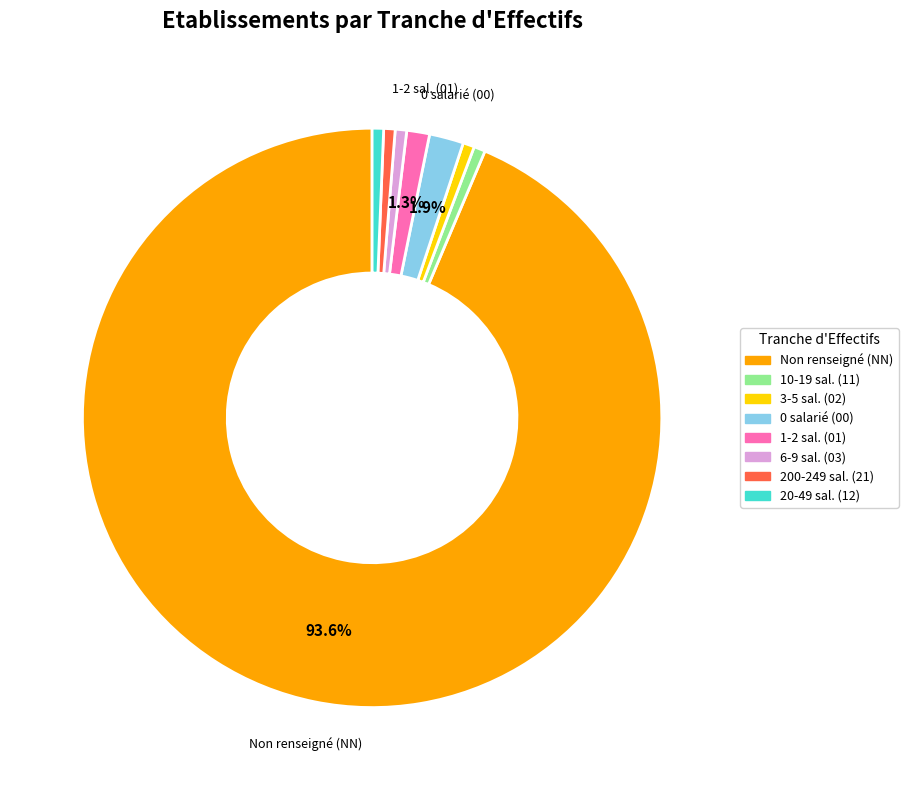

Is there a majority slice in this chart?

Yes